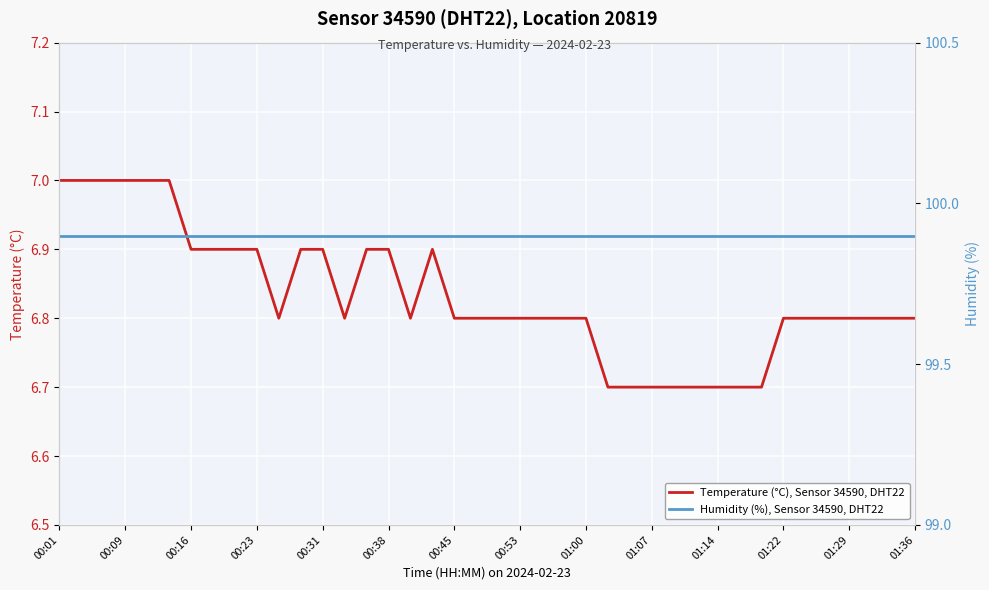

What is the lowest value of the Temperature (°C), Sensor 34590, DHT22 series?

6.7